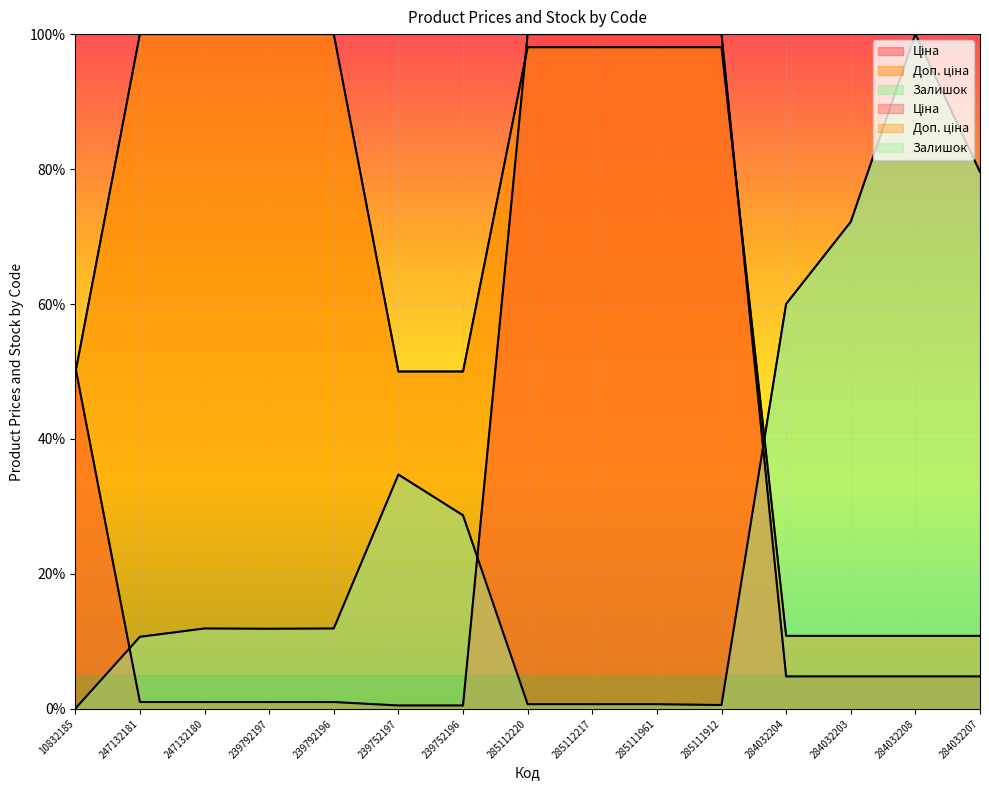

True or false: Ціна has a value of 100.0 at 285112217.

True